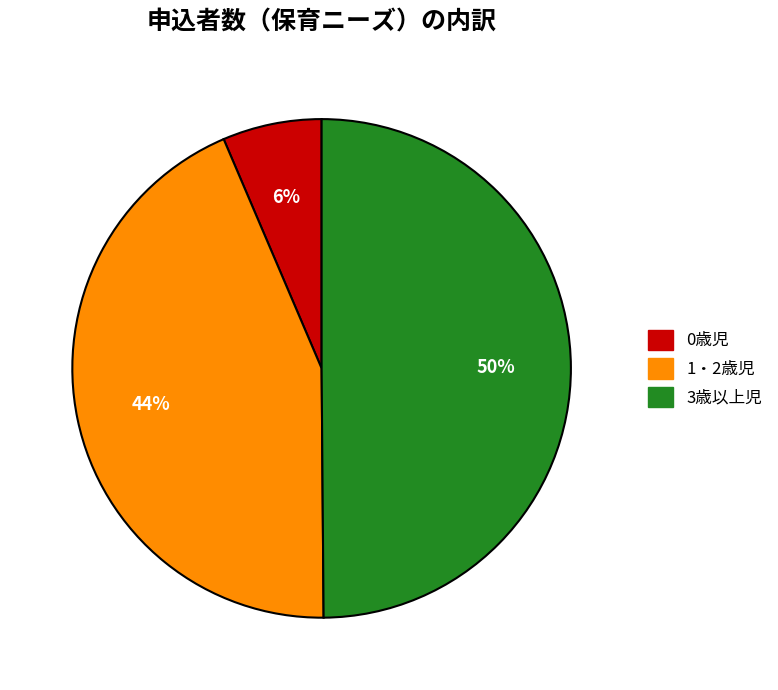

Count the number of slices in the pie.

3